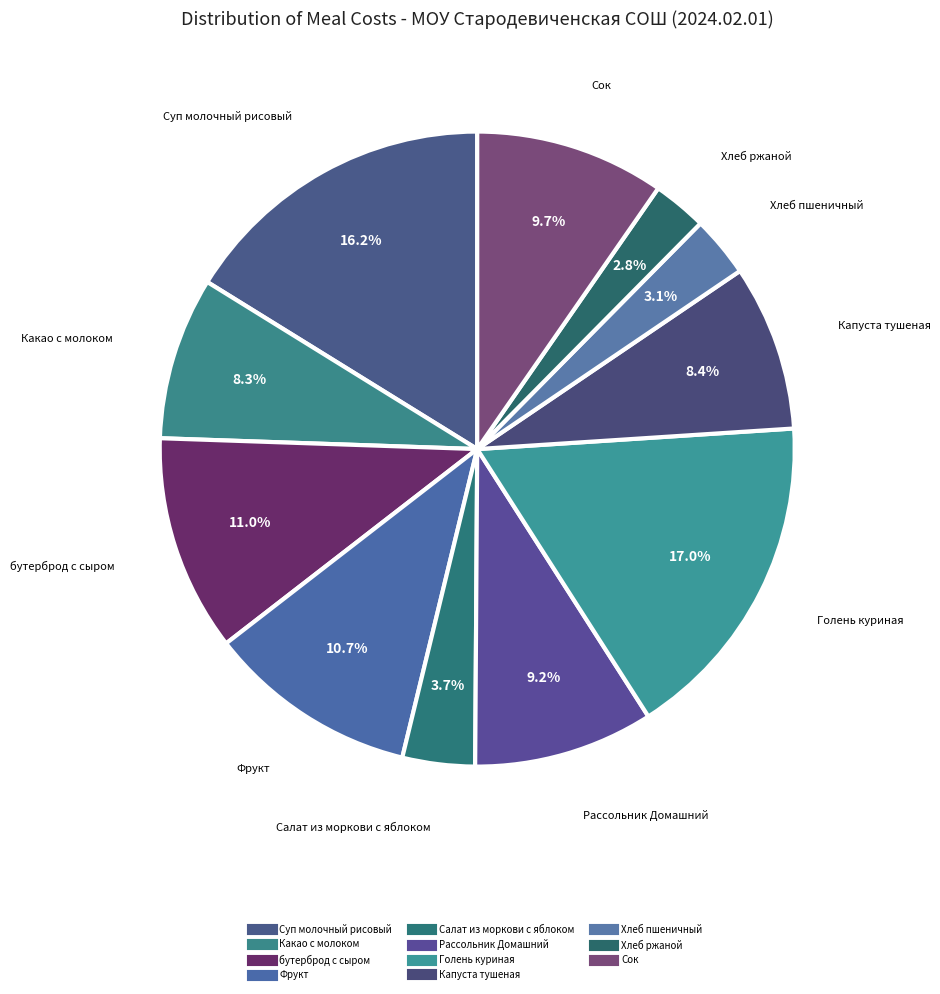

To the nearest percent, what is the difference between the Суп молочный рисовый and Фрукт slice percentages?

5%